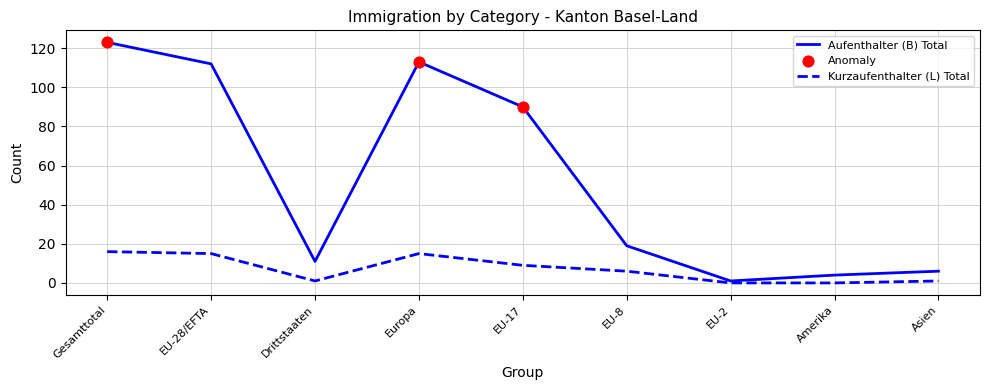

Which series has the largest total across all categories?

Aufenthalter (B) Total